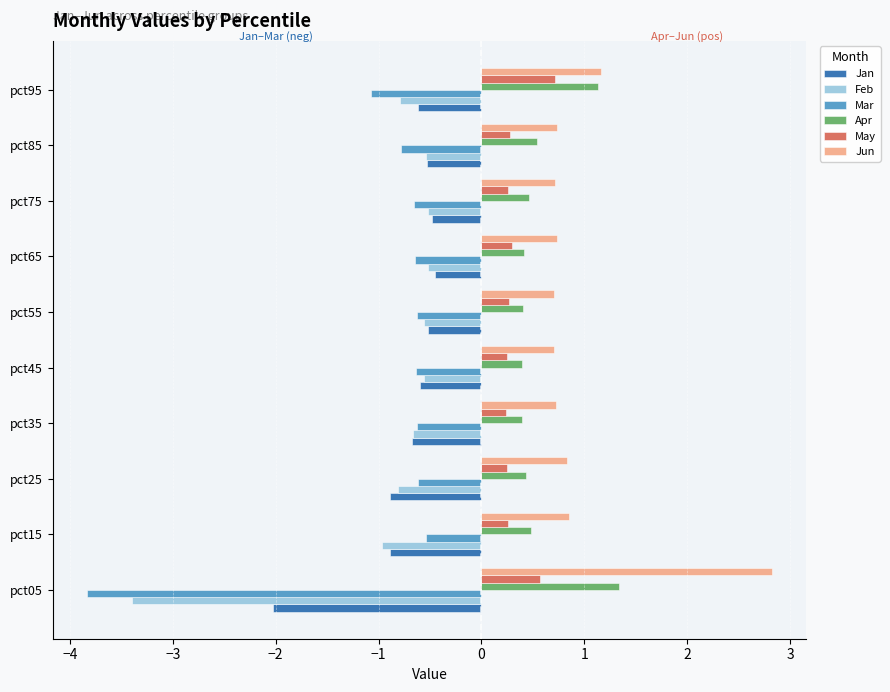

The value of Apr at pct75 is 0.5. True or false?

True